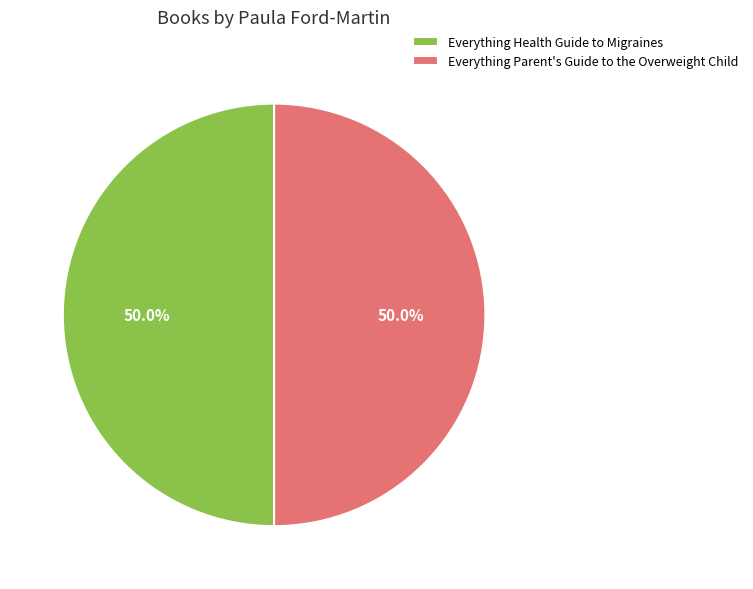

How many slices are in this pie chart?

2